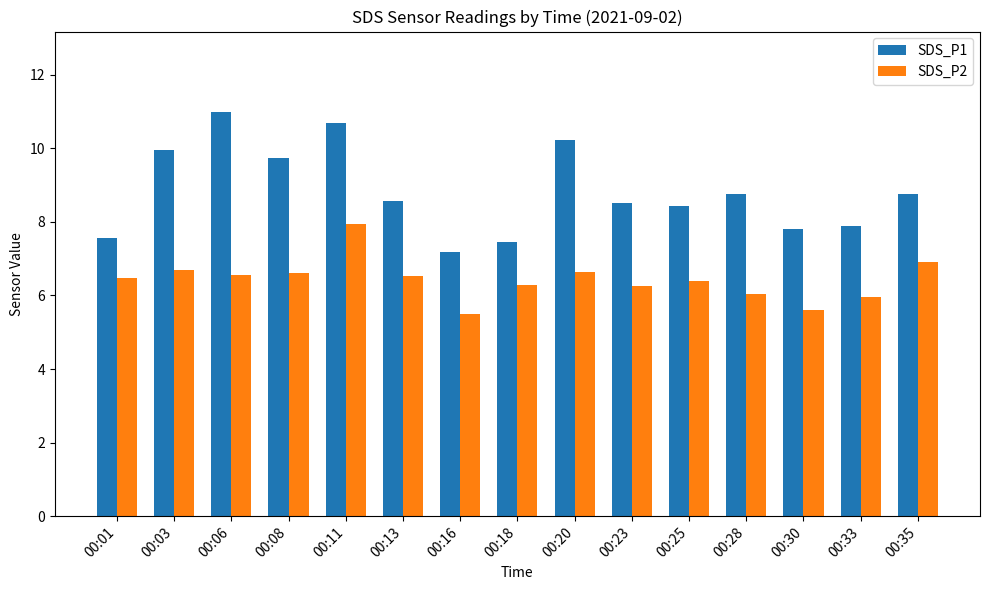

What is the difference between the maximum and minimum values in the SDS_P1 series?

3.8